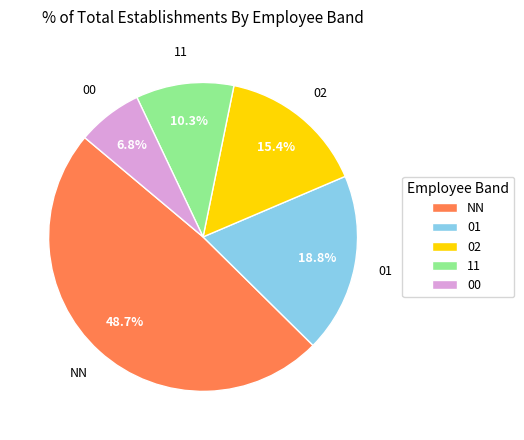

To the nearest percent, what is the average slice percentage?

20%